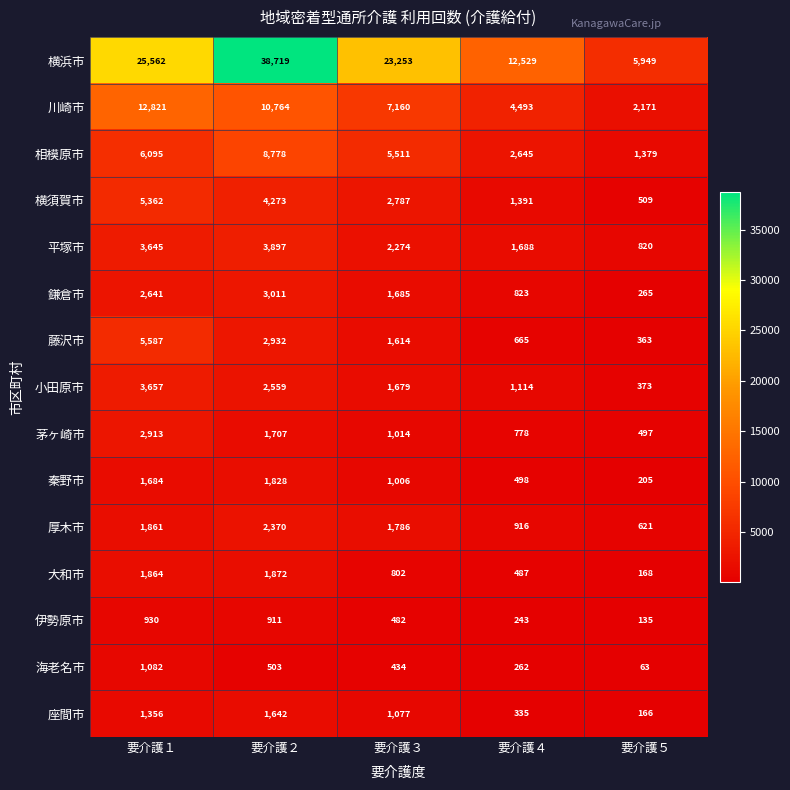

Which series has the largest total across all categories?

横浜市